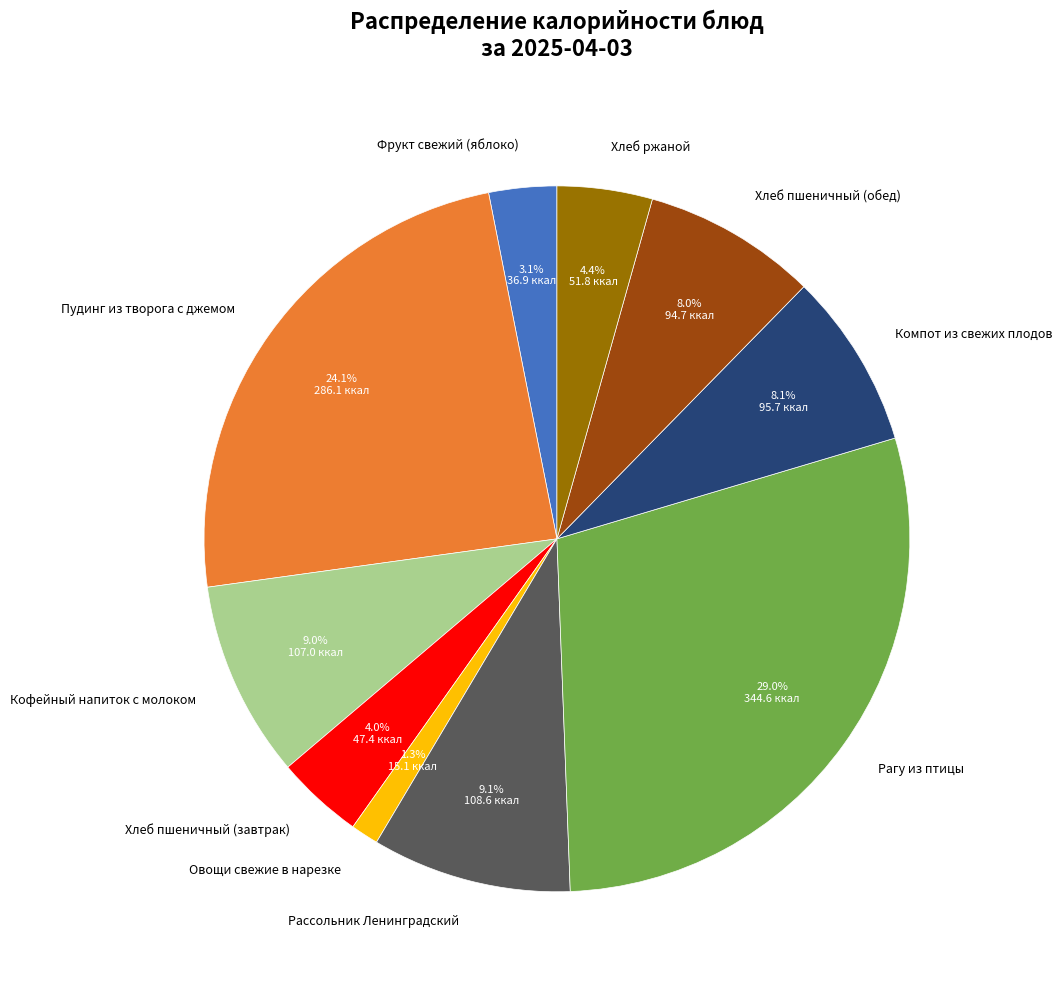

To the nearest percent, what is the average slice percentage?

10%